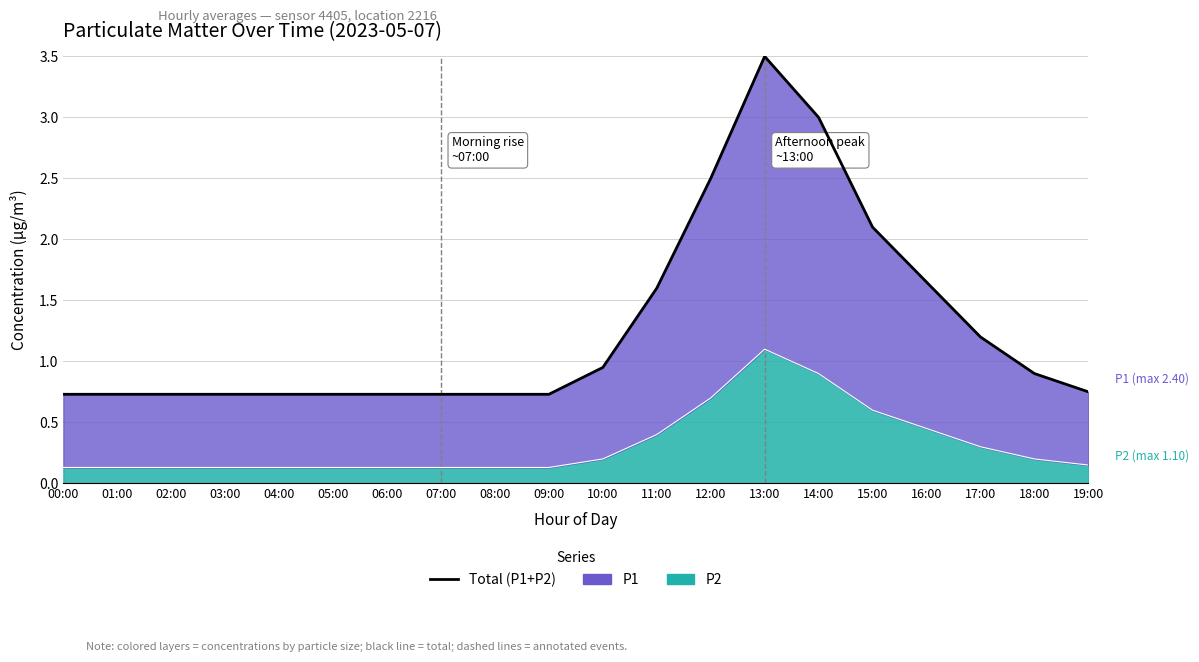

Is it true that the value at 05:00 is 0.7?

True